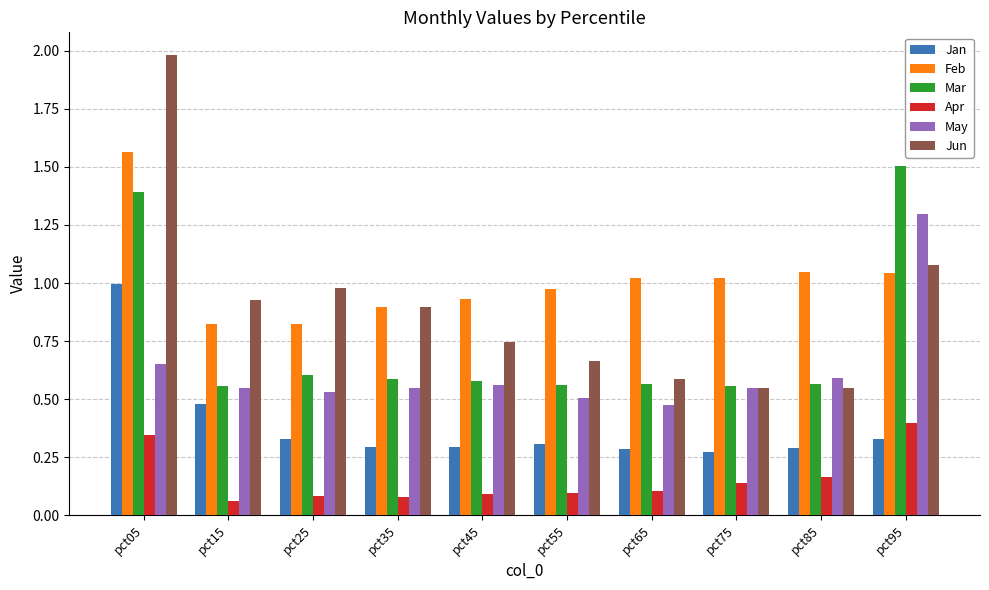

What is the greatest value displayed?

2.0